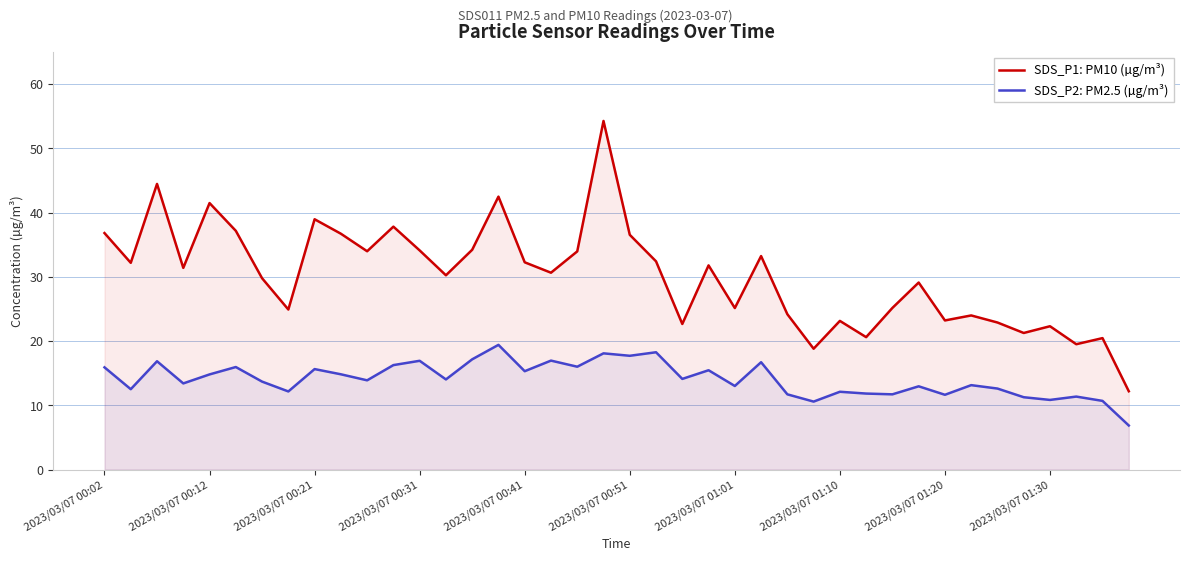

What is the lowest value of the SDS_P2: PM2.5 (µg/m³) series?

6.8